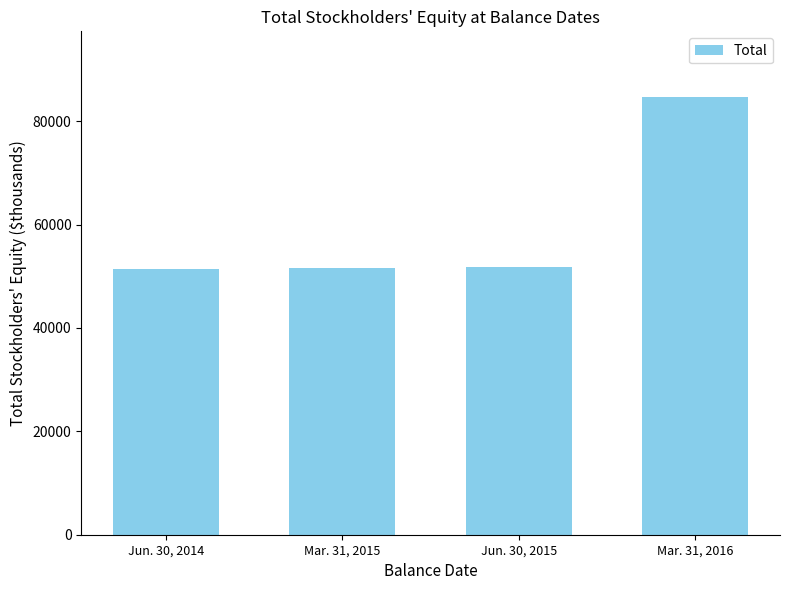

Which label corresponds to the largest value in the chart?

Mar. 31, 2016